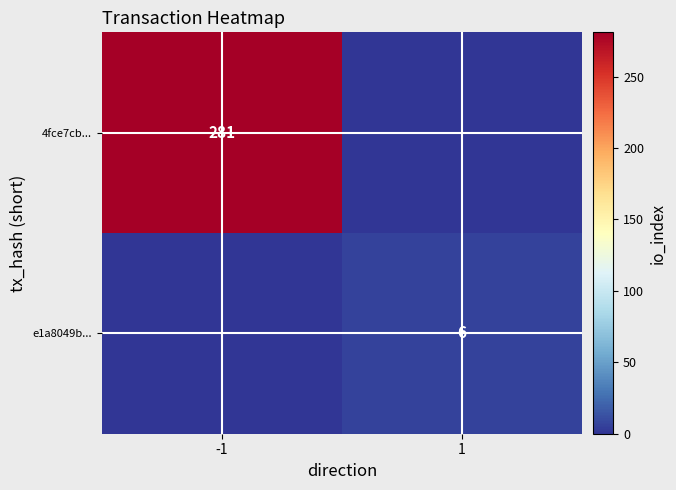

Is it true that 4fce7cb... equals 446 at -1?

False